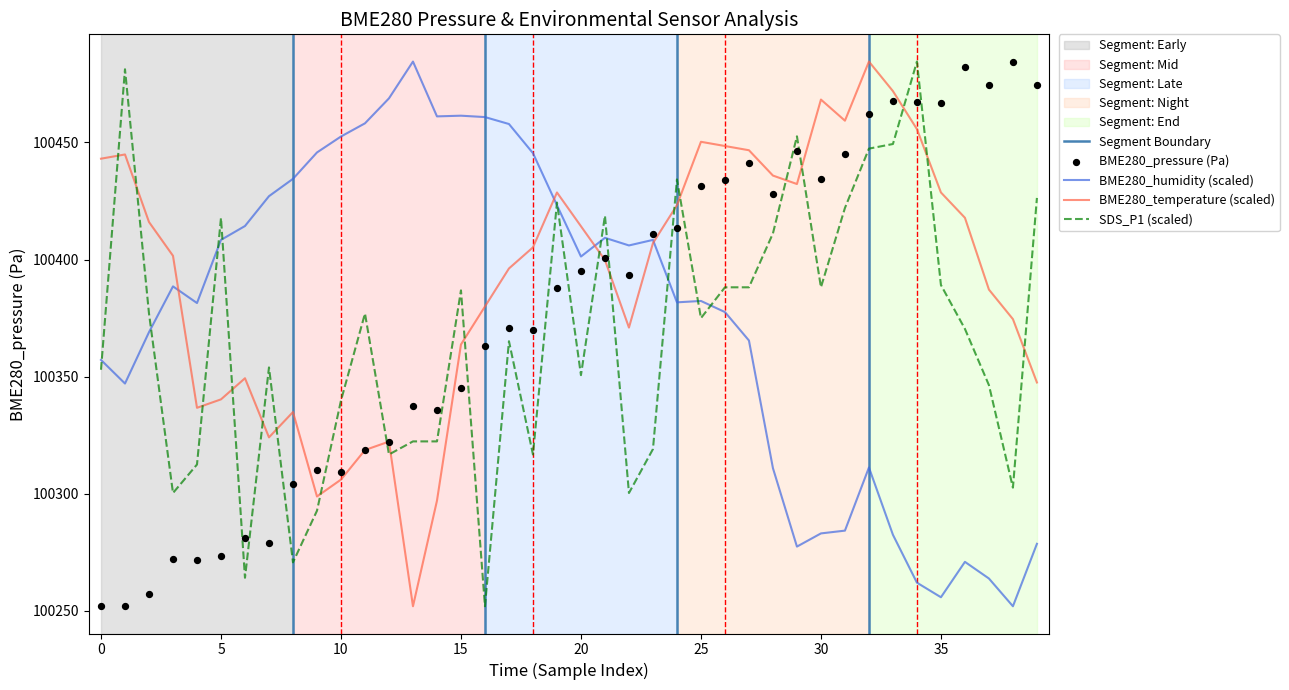

Which series has the widest spread of Y values?

BME280_pressure